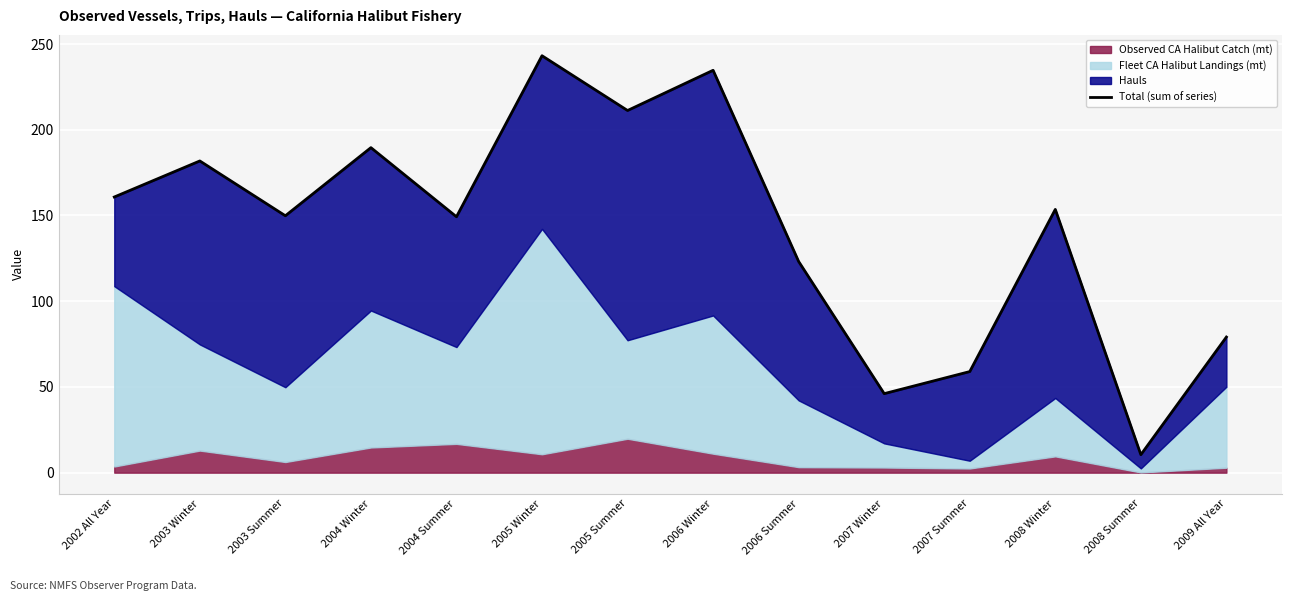

Rank the categories by value from highest to lowest.

2005 Winter, 2006 Winter, 2005 Summer, 2004 Winter, 2003 Winter, 2002 All Year, 2008 Winter, 2003 Summer, 2004 Summer, 2006 Summer, 2009 All Year, 2007 Summer, 2007 Winter, 2008 Summer